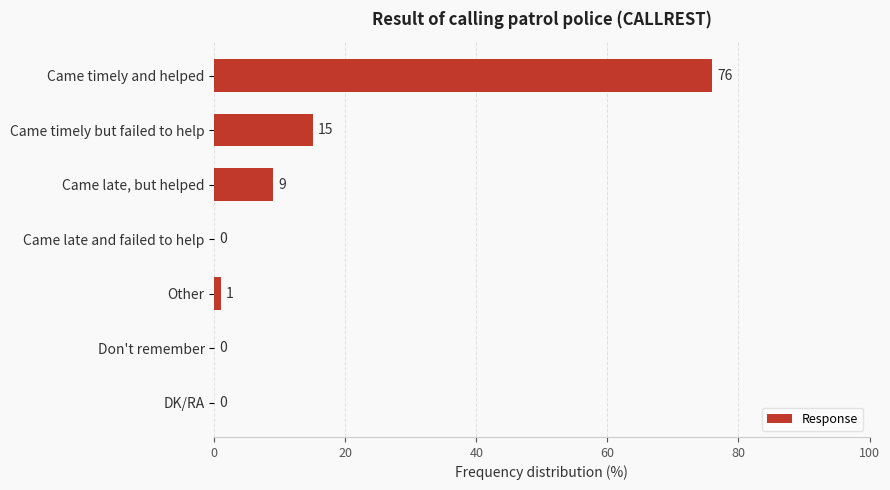

What is the average value?

14